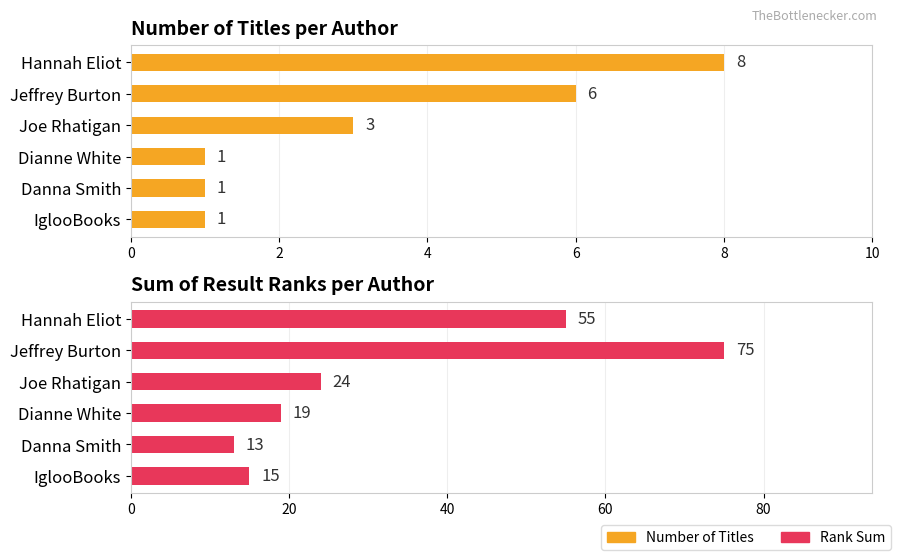

What are all the series names shown in the legend?

Number of Titles, Rank Sum